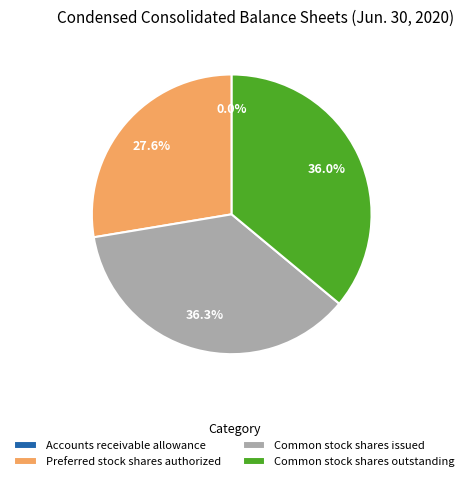

Is there a majority slice in this chart?

No